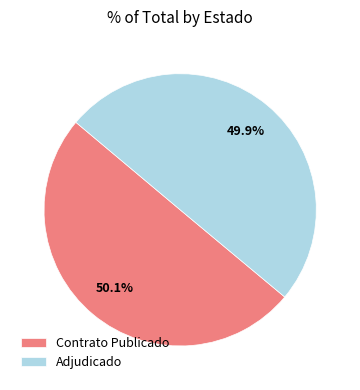

Does any single category account for the majority?

Yes